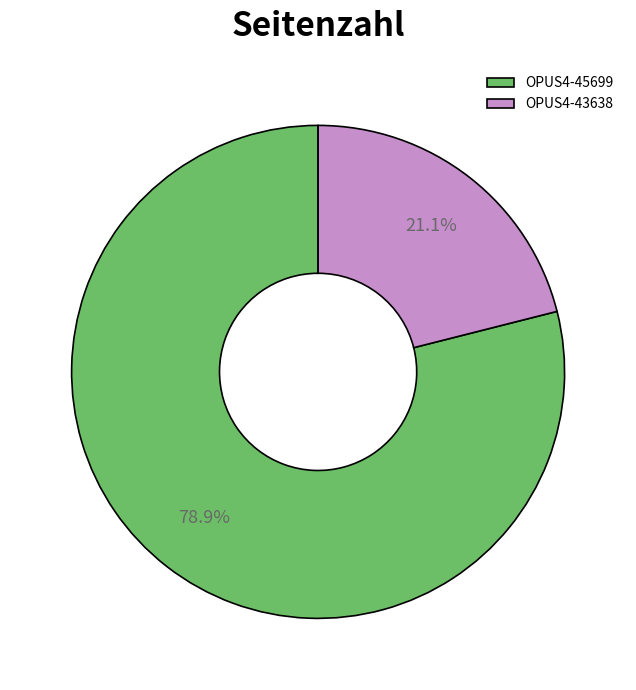

Do OPUS4-43638 and OPUS4-45699 together represent more than half of the pie?

Yes